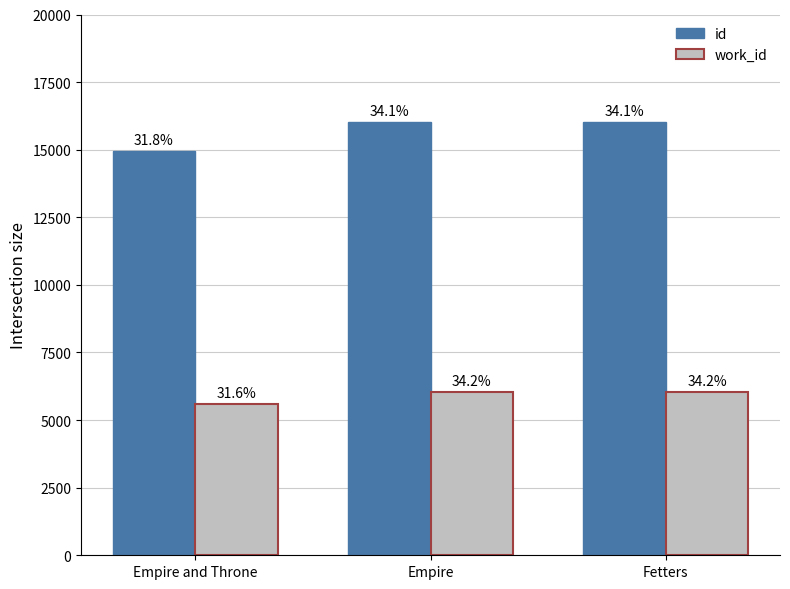

Does the chart contain any negative values?

No